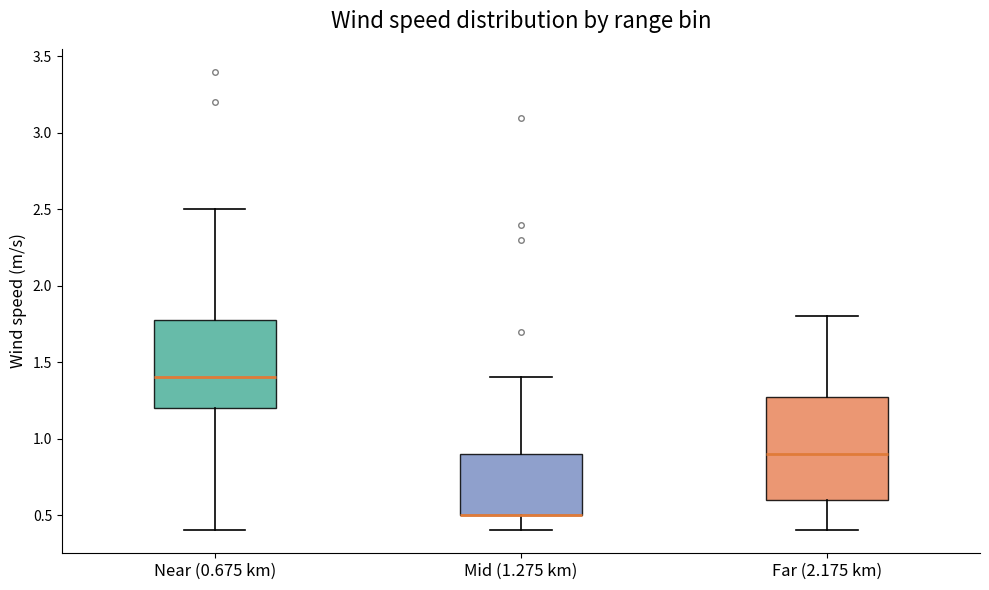

Which box is the tallest, from its lower edge to its upper edge?

Far (2.175 km)